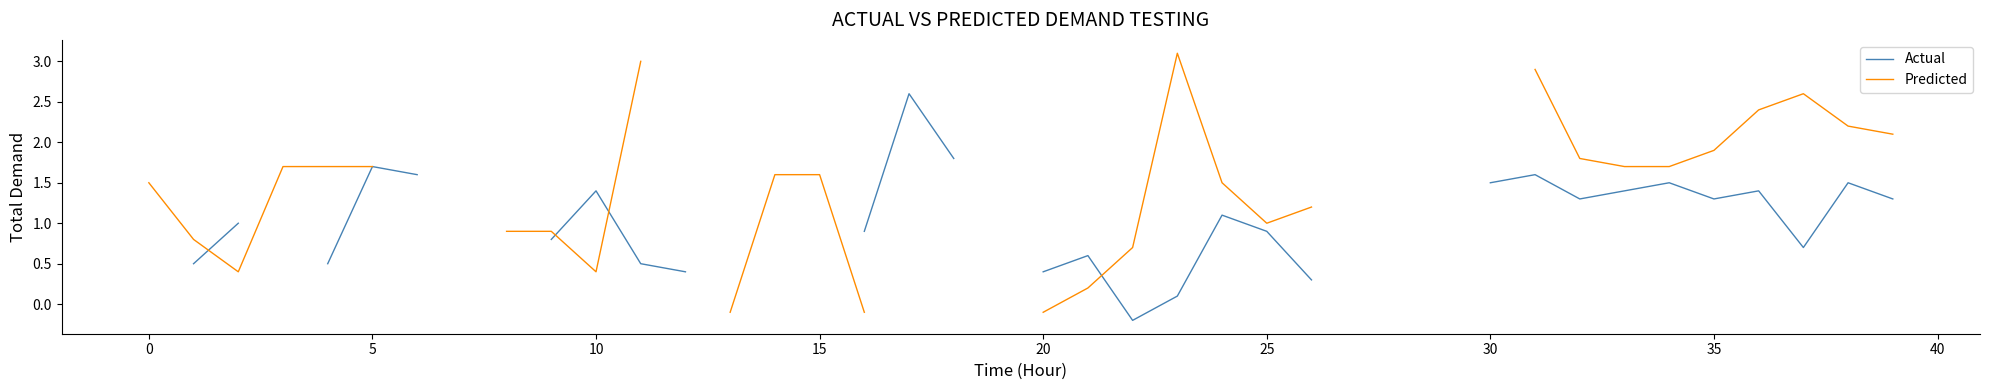

How many intersections are there between Predicted and Actual?

4